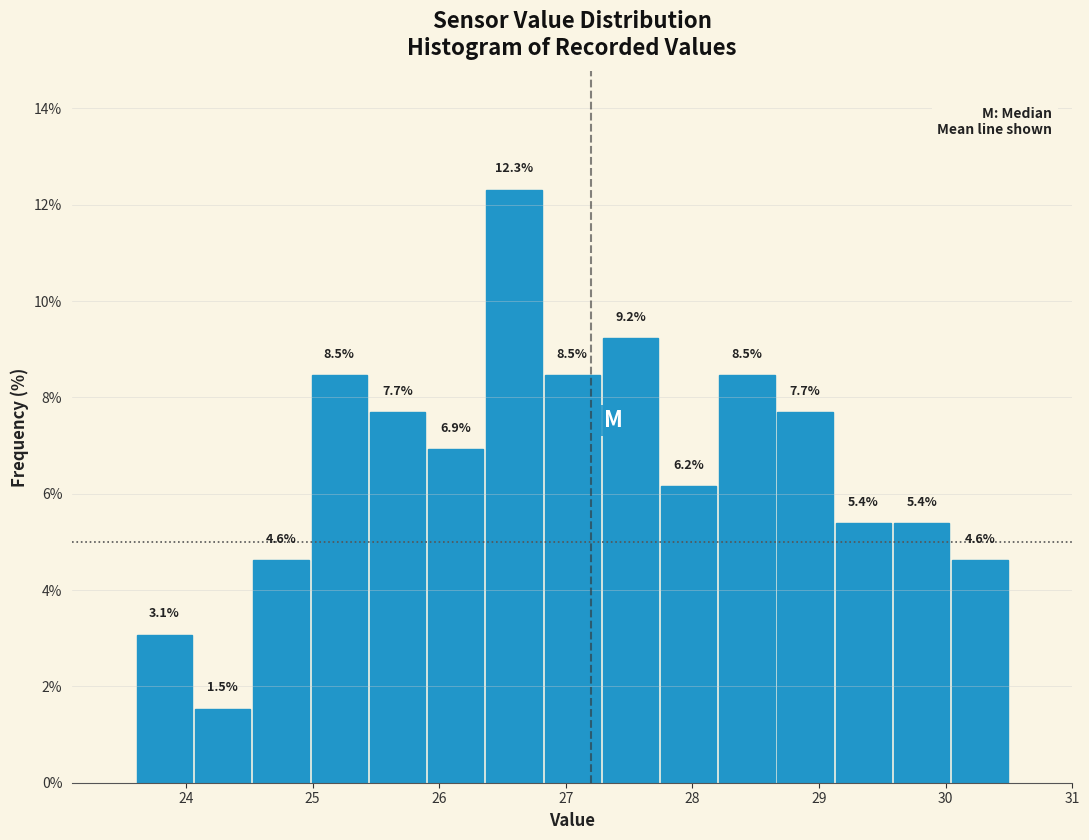

Reading left to right, transcribe this chart: for each bar, give the range it covers on the x-axis and its height. The bar edges are not printed on the chart, so give them approximately, as read against the axis.

23.60 to 24.06: 3.1
24.06 to 24.52: 1.5
24.52 to 24.98: 4.6
24.98 to 25.44: 8.5
25.44 to 25.90: 7.7
25.90 to 26.36: 6.9
26.36 to 26.82: 12.3
26.82 to 27.28: 8.5
27.28 to 27.74: 9.2
27.74 to 28.20: 6.2
28.20 to 28.66: 8.5
28.66 to 29.12: 7.7
29.12 to 29.58: 5.4
29.58 to 30.04: 5.4
30.04 to 30.50: 4.6